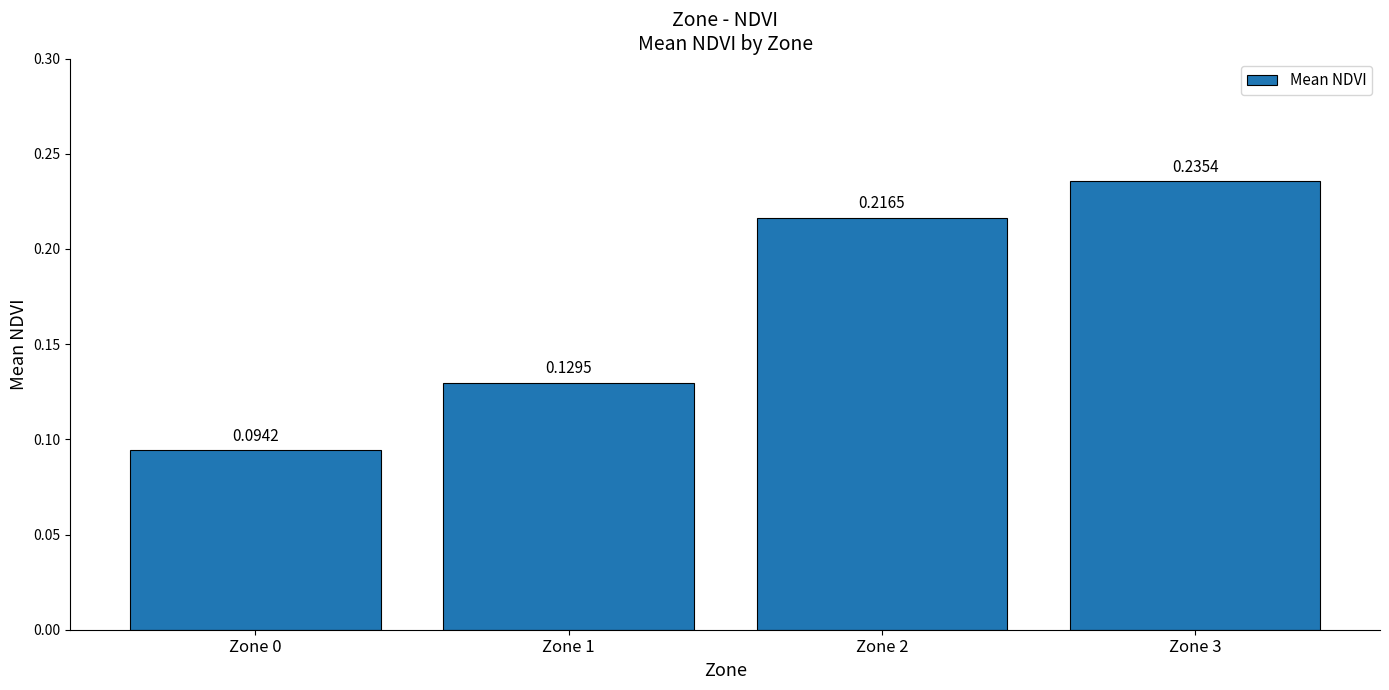

What is the sum of all values?

0.7